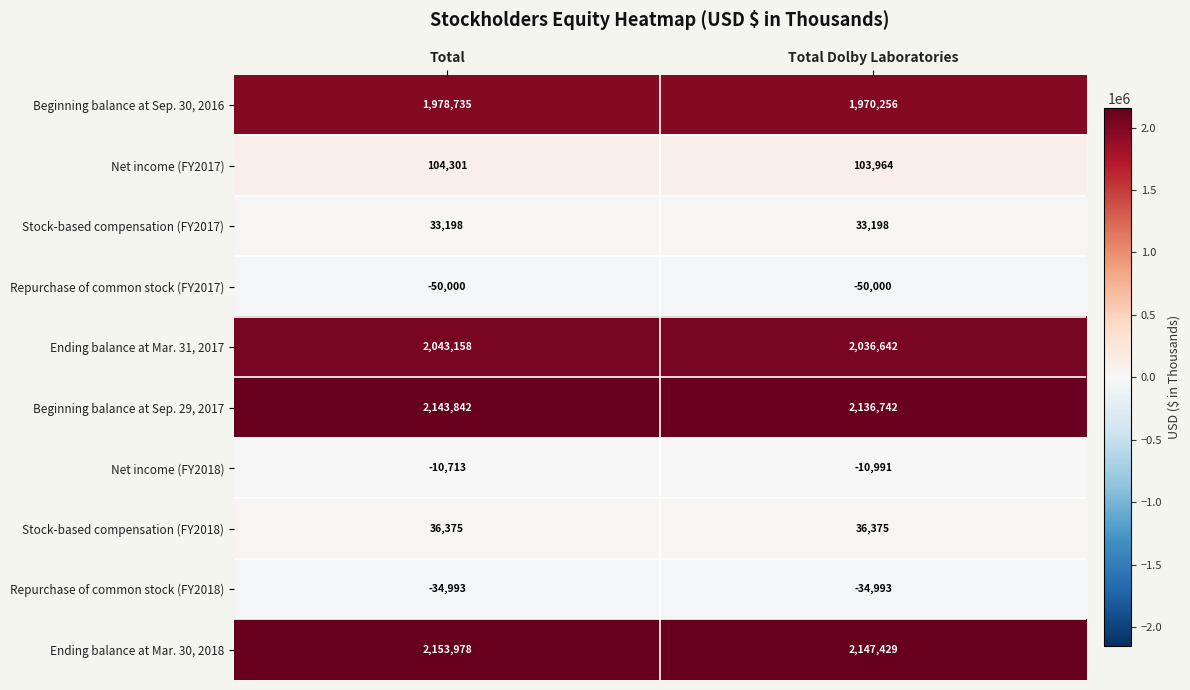

At which category does the chart reach its peak across all series?

Total